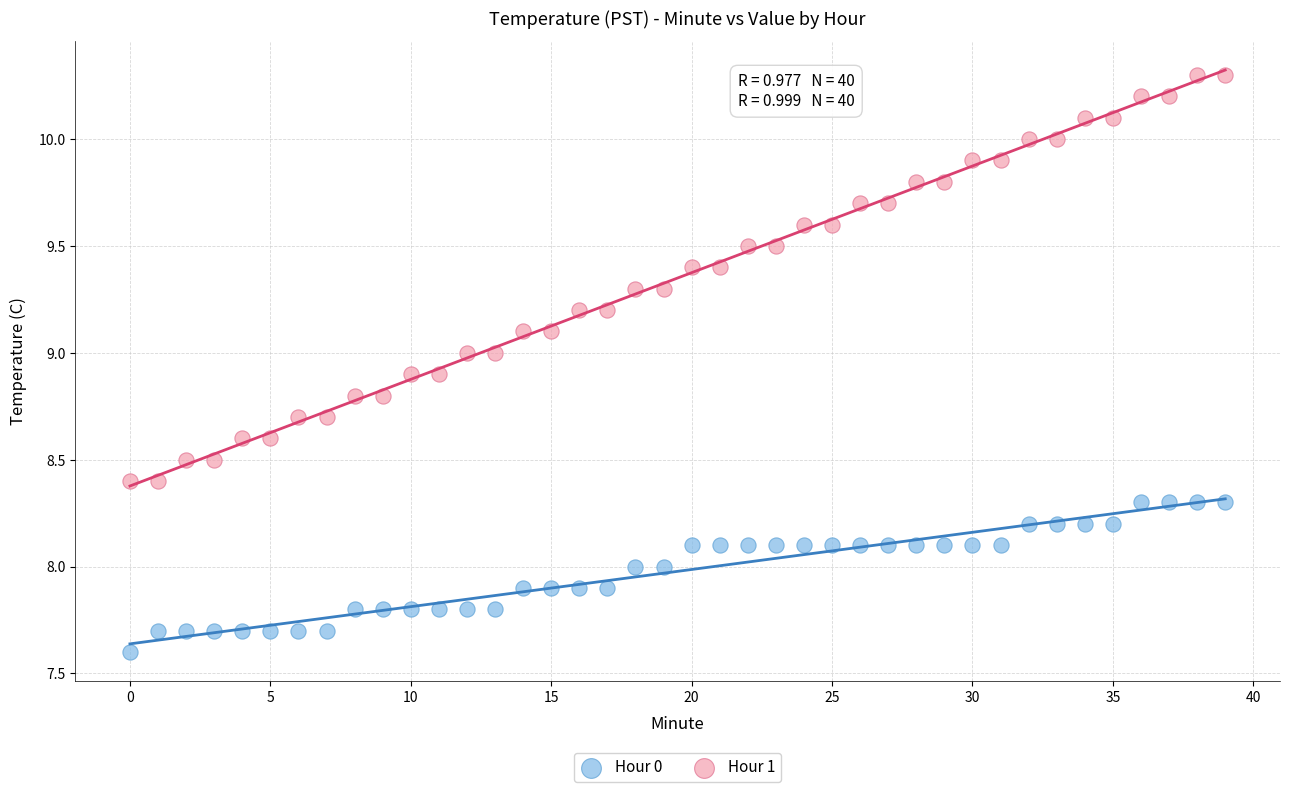

In the Hour 0 series, what Y value is closest to 7?

7.6